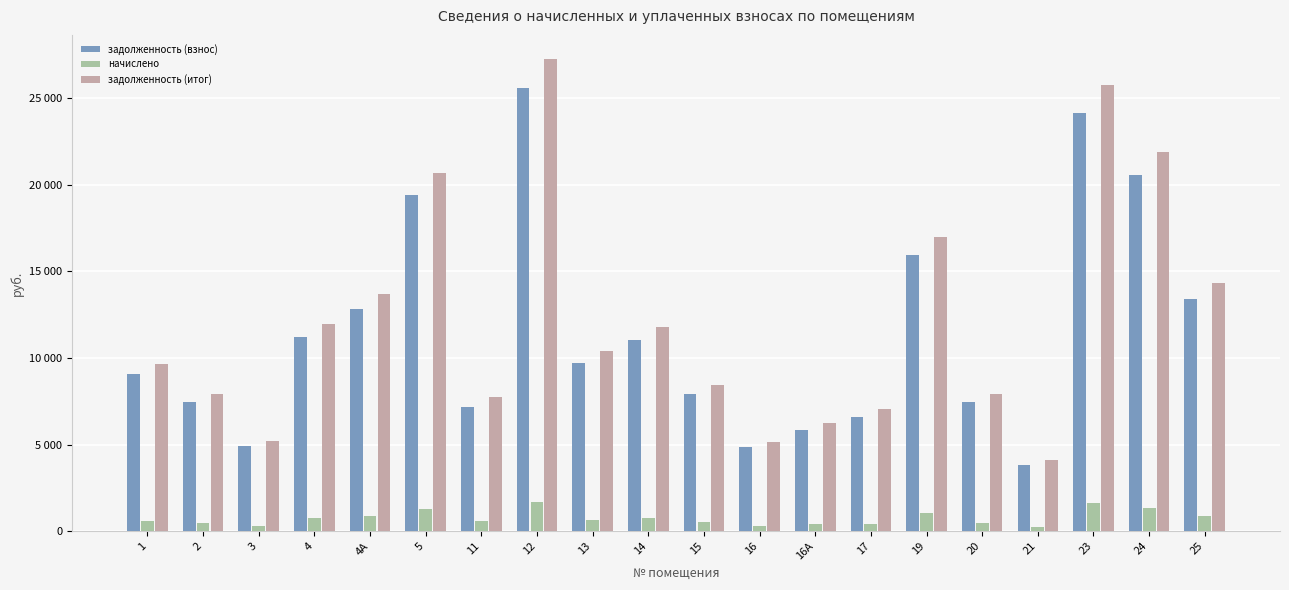

What are all the series names shown in the legend?

задолженность (взнос), начислено, задолженность (итог)